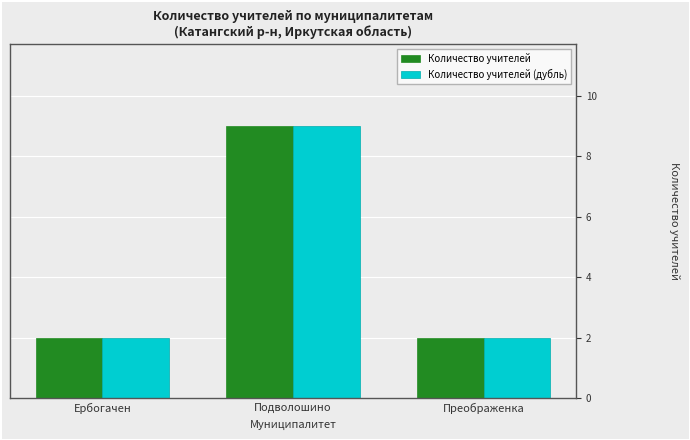

What value does the Количество учителей series have at Ербогачен?

2